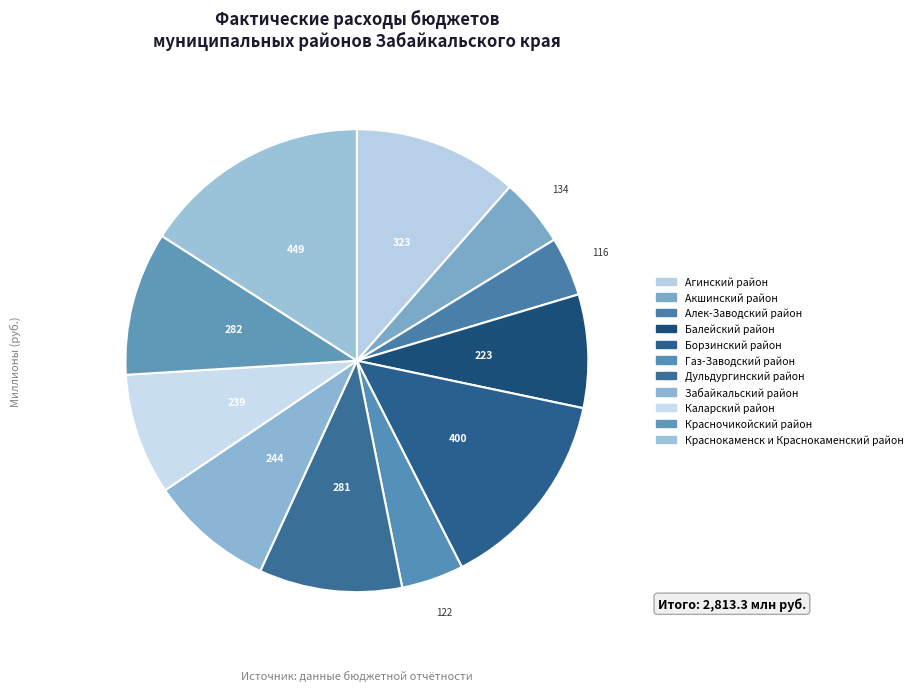

True or false: Балейский район accounts for 8% of the total.

True